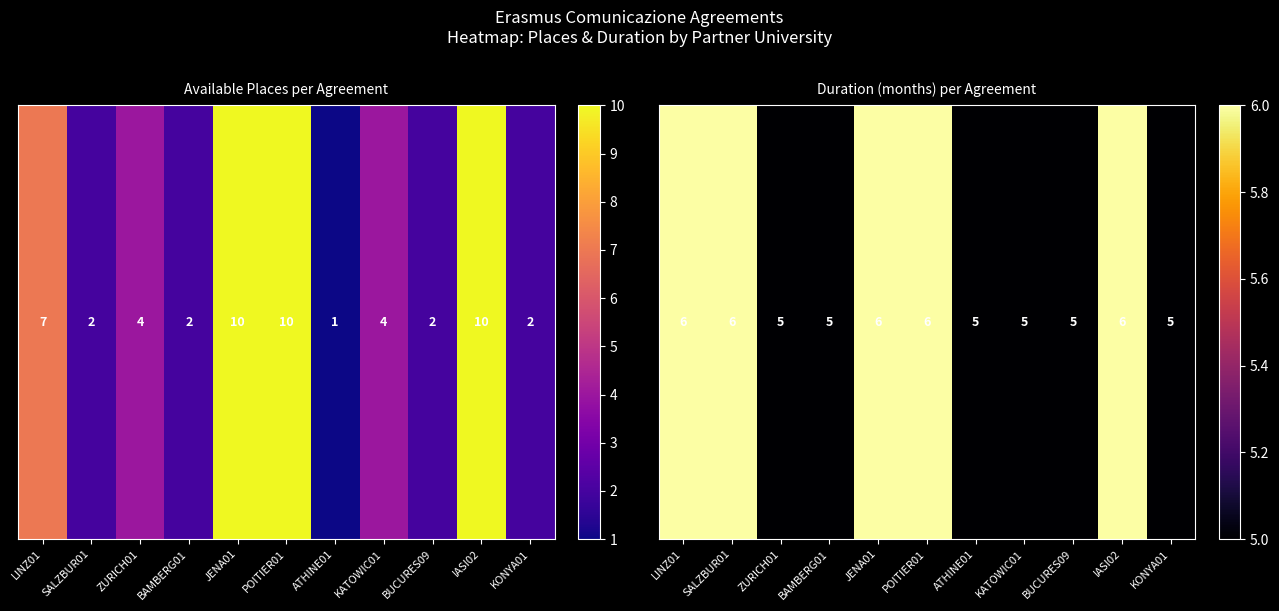

Count the number of categories in the chart.

11